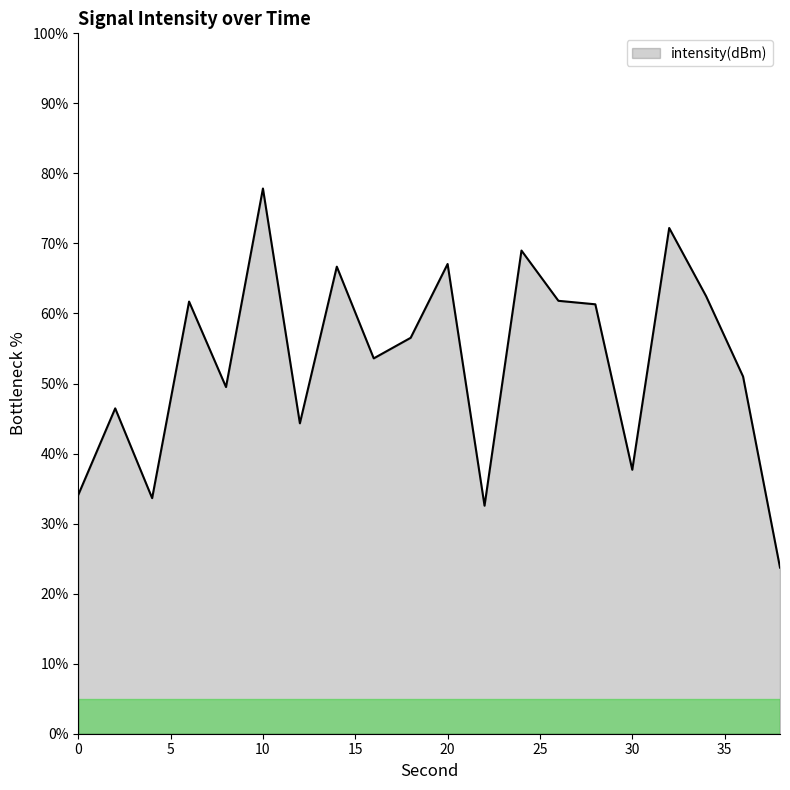

What is the greatest value displayed?

77.8